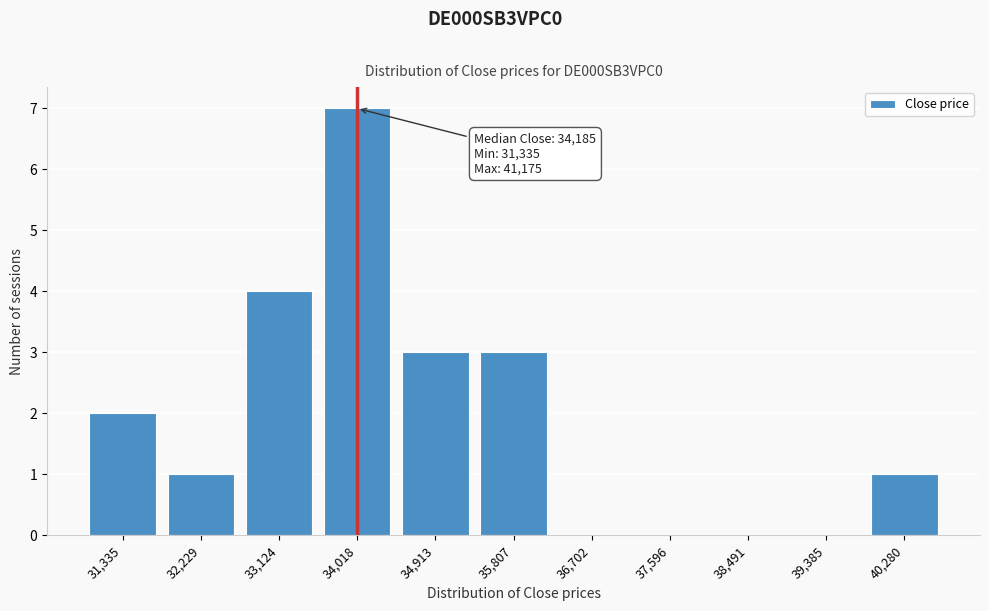

Reading right to left, list all the values displayed in this chart.

40,280=1	39,385=0	38,491=0	37,596=0	36,702=0	35,807=3	34,913=3	34,018=7	33,124=4	32,229=1	31,335=2